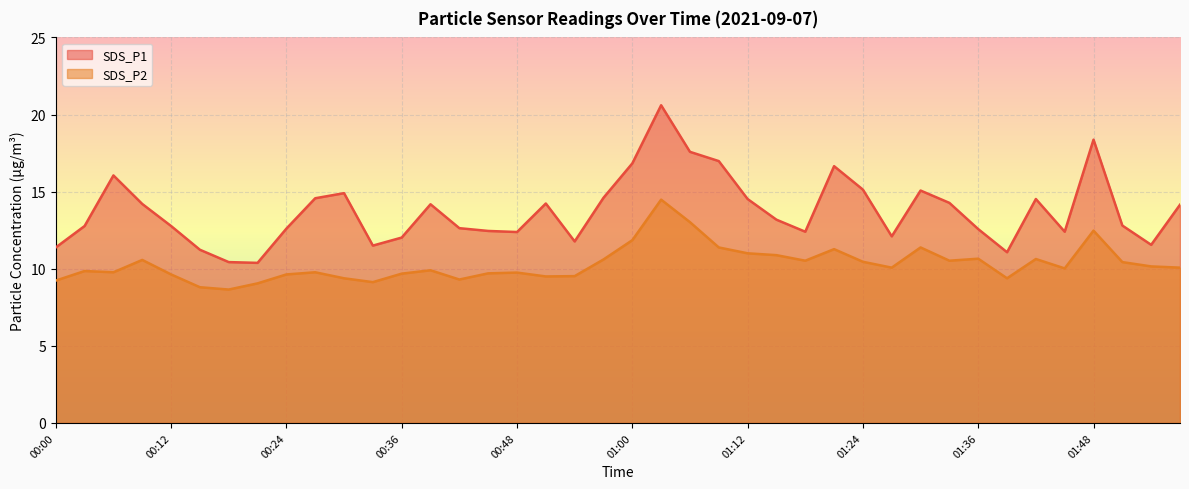

Which has a higher value, 00:21 or 01:12?

01:12